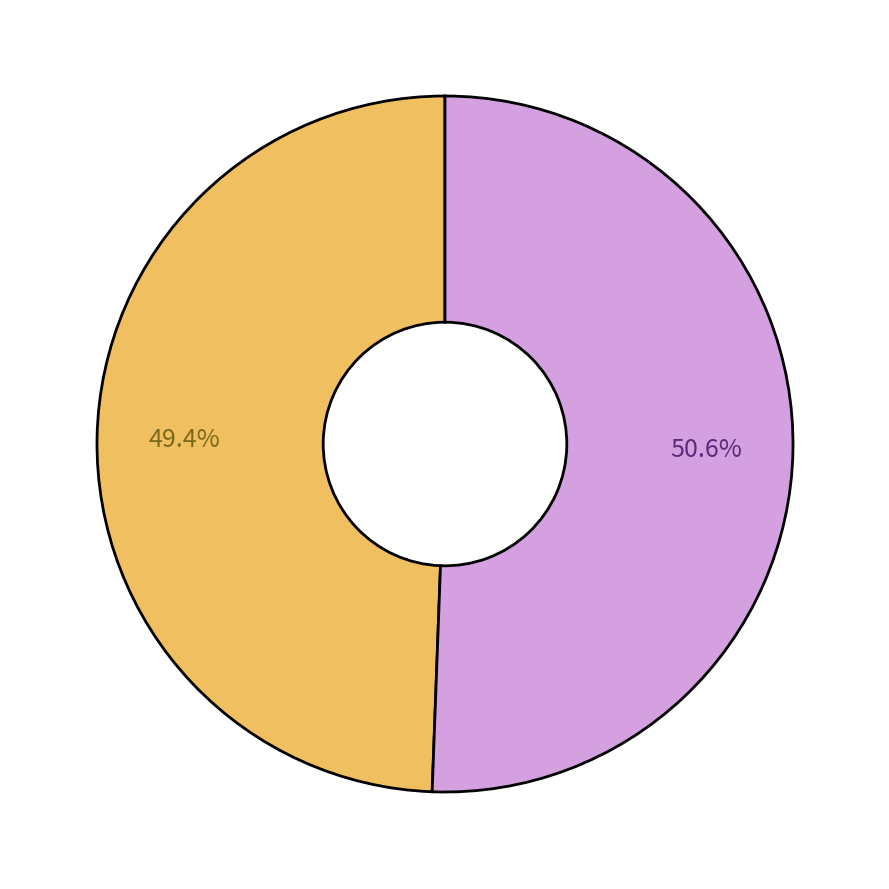

To the nearest percent, what is the difference between the largest and smallest slice percentages?

1%